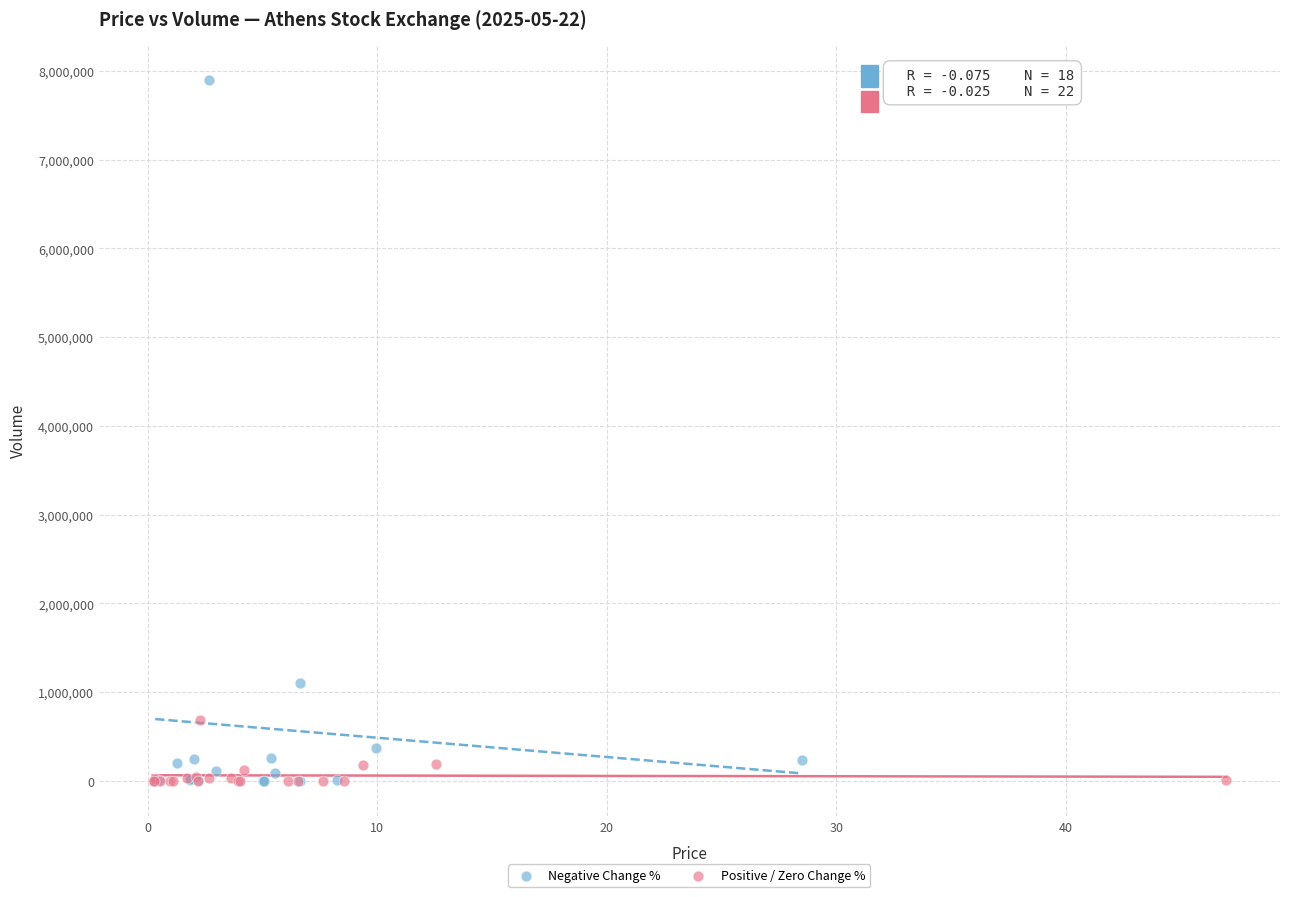

Which series has the widest spread of Y values?

Negative Change %